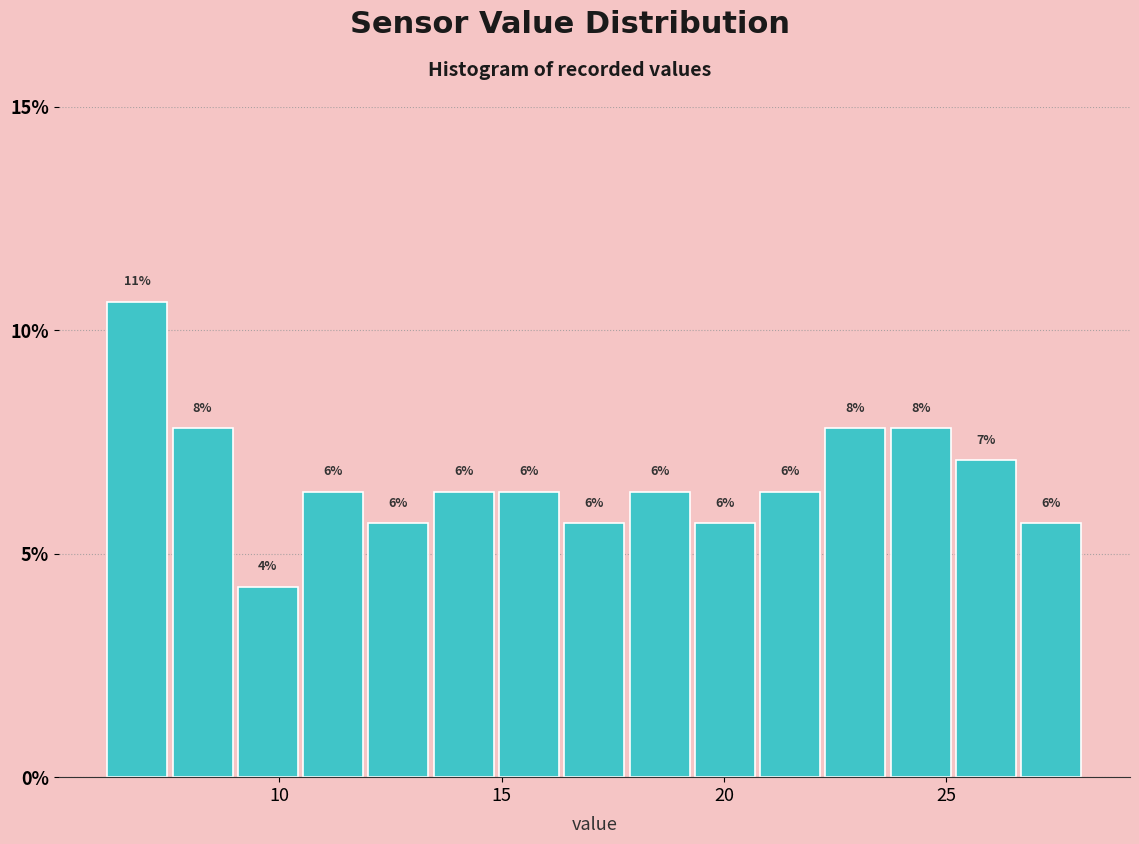

Around what value on the x-axis is the tallest bar? Give the approximate position of its centre, as read against the axis.

7.0